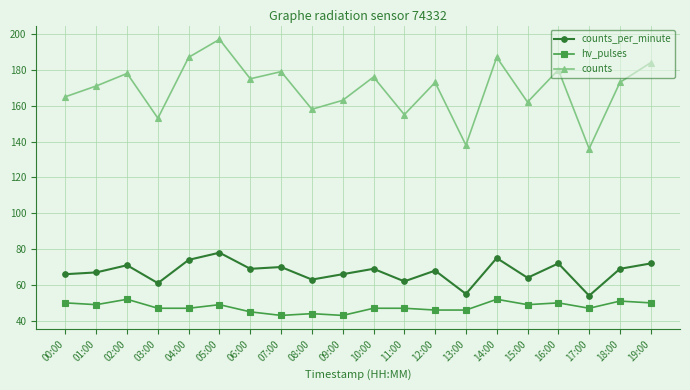

How many series are shown in this chart?

3